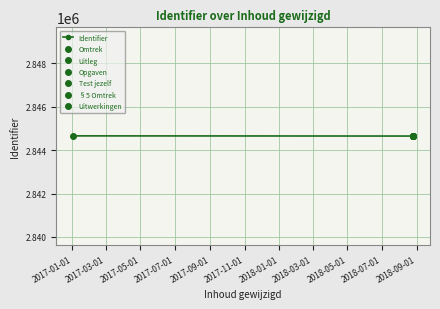

True or false: the data shows 4777410 at 2017-11-01.

False